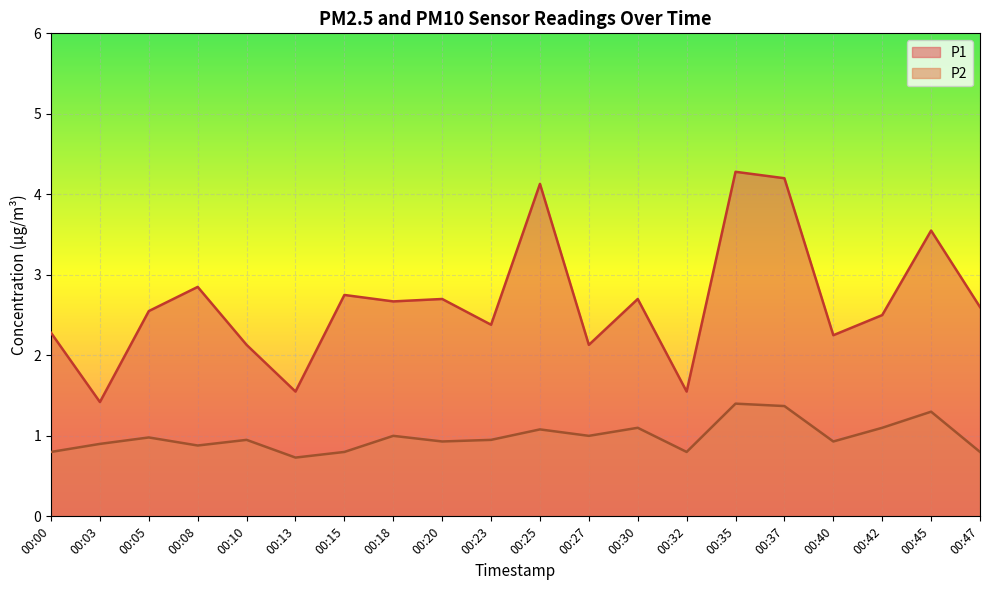

True or false: P1 and P2 intersect in this chart.

False